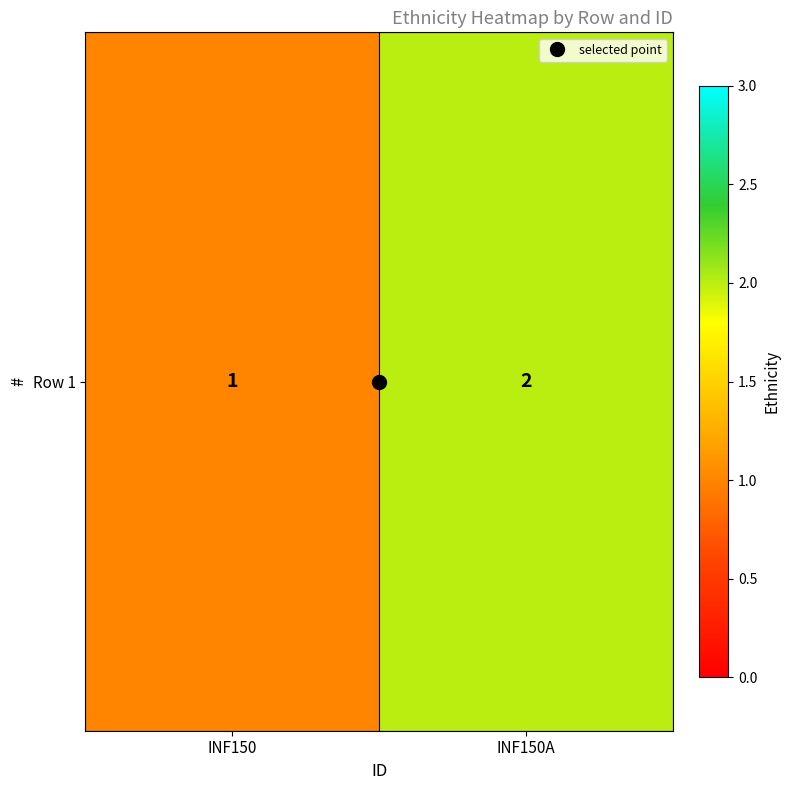

What is the difference between the maximum and minimum values?

1